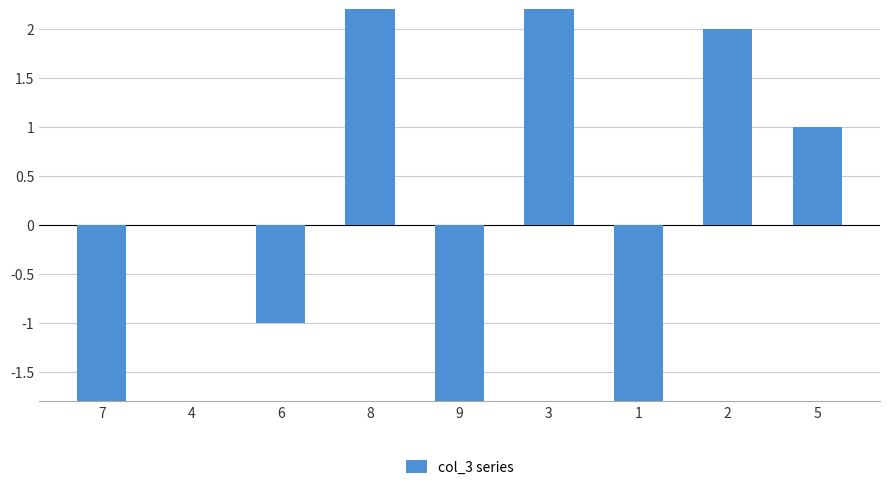

Reading left to right, what are all the values shown in this chart?

7=-4	4=0	6=-1	8=3	9=-3	3=4	1=-2	2=2	5=1